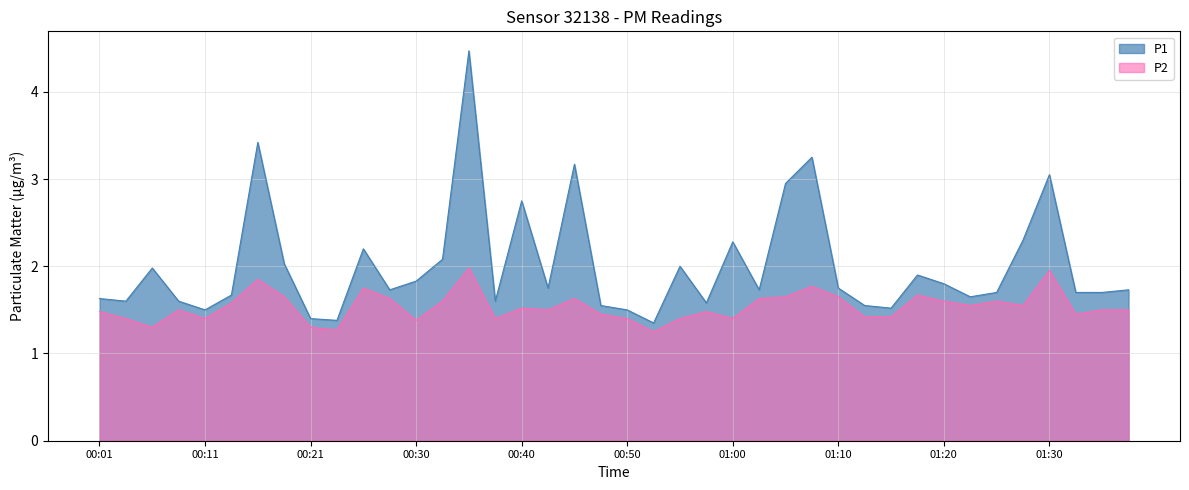

Is it true that P2 equals 1.6 at 00:28?

True